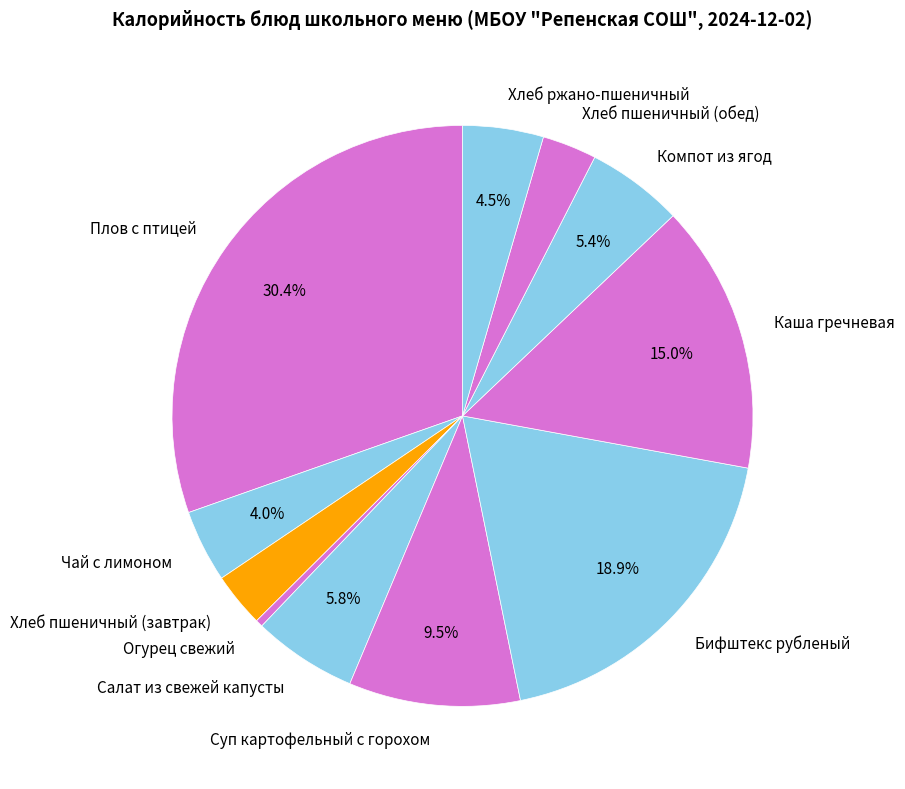

What percentage is the Плов с птицей slice, to the nearest percent?

30%